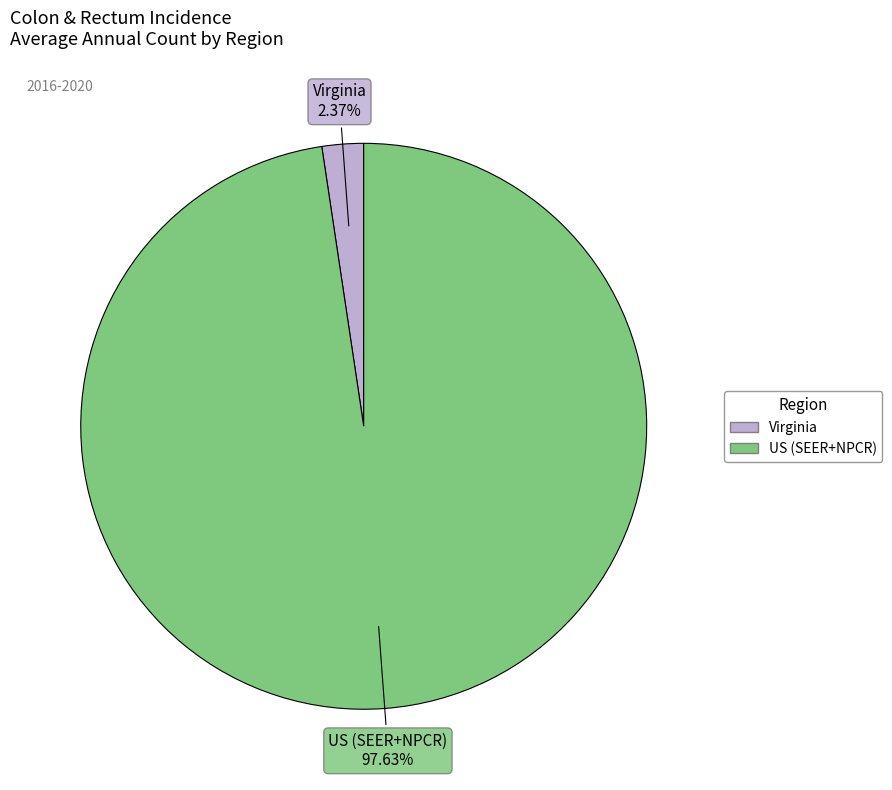

Rank the categories by value from lowest to highest.

Virginia, US (SEER+NPCR)